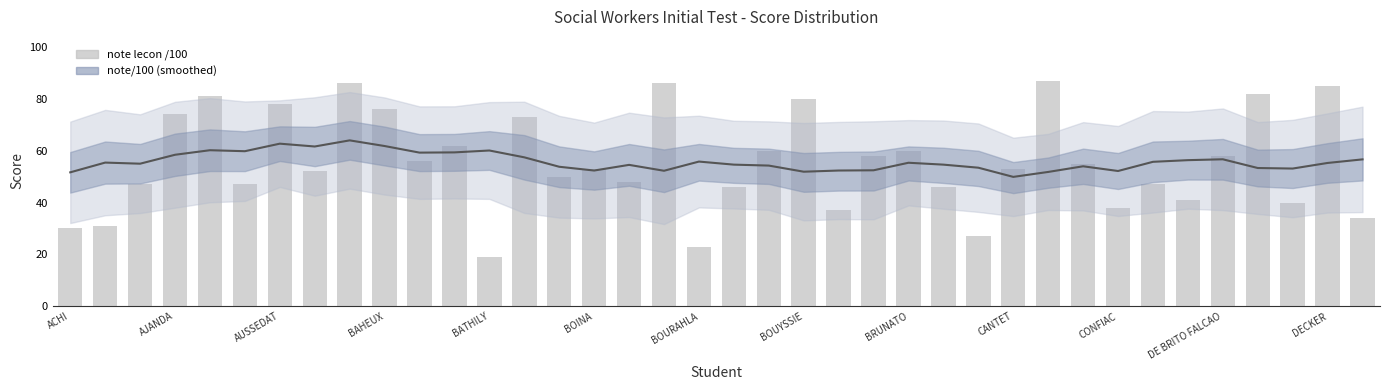

Is it true that note/100 (smoothed) equals 20.6 at 20?

False